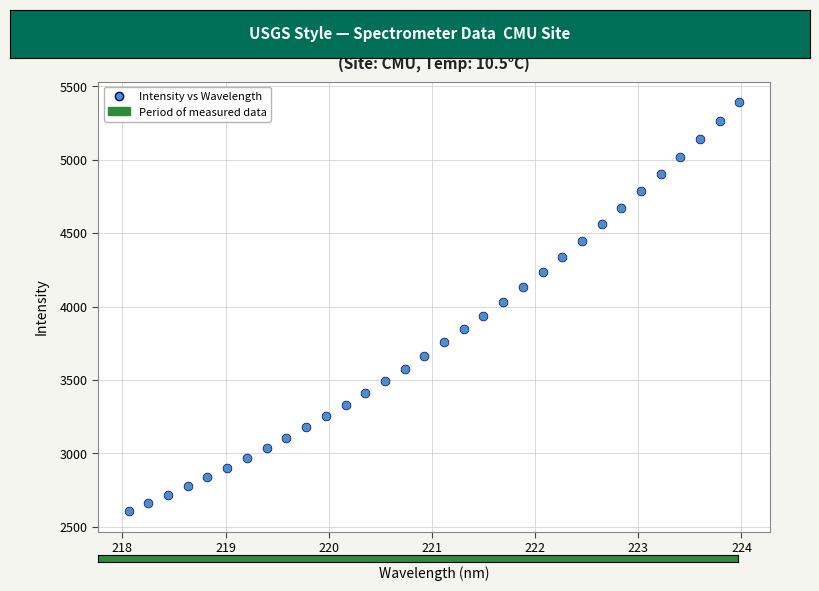

What is the range of X values (max minus min)?

5.9